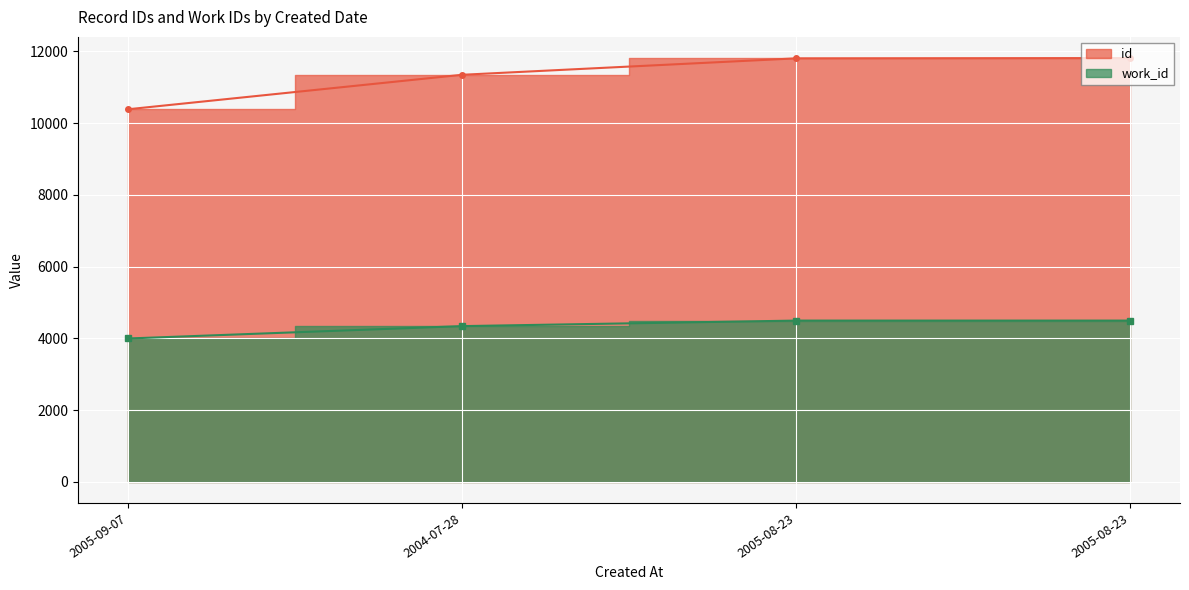

Which series has the largest total across all categories?

id